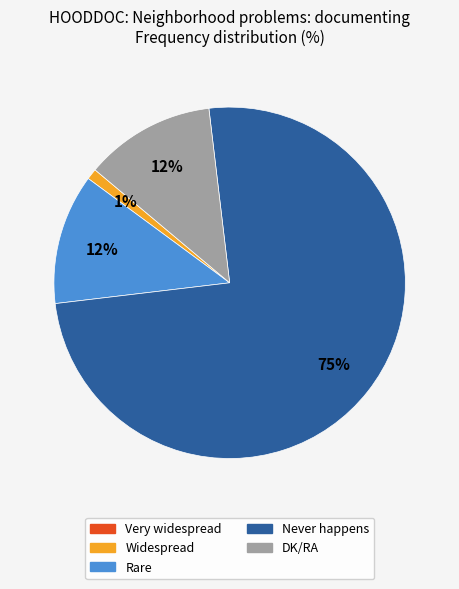

What percentage is the Rare slice, to the nearest percent?

12%